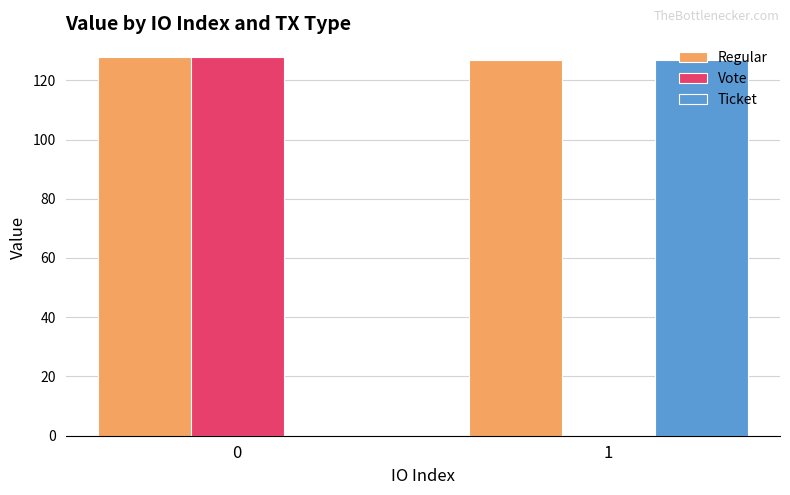

Is the value of Regular at 0 greater than the value of Vote at 1?

Yes